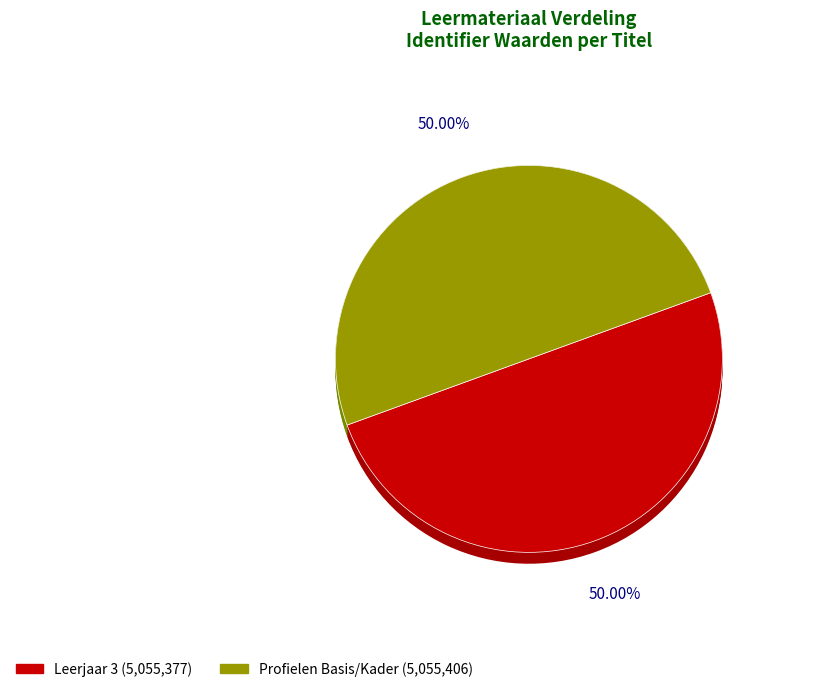

Which slice is the smallest?

Leerjaar 3